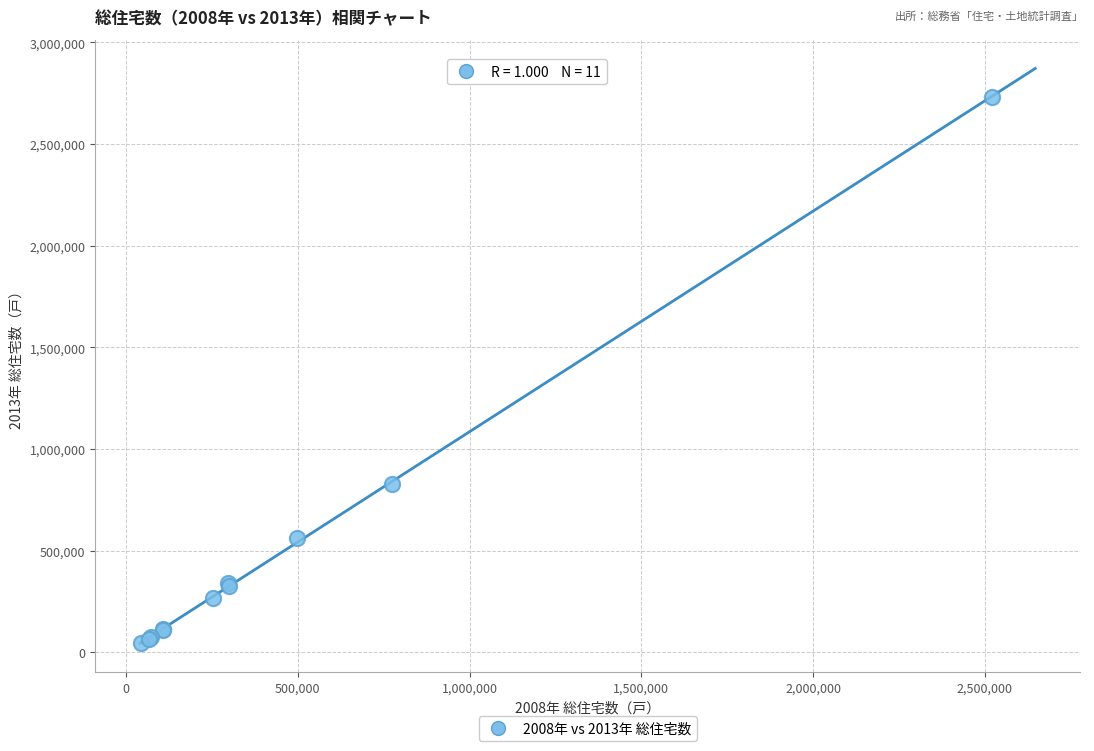

What Y value in the scatter plot is closest to 1389185?

828290